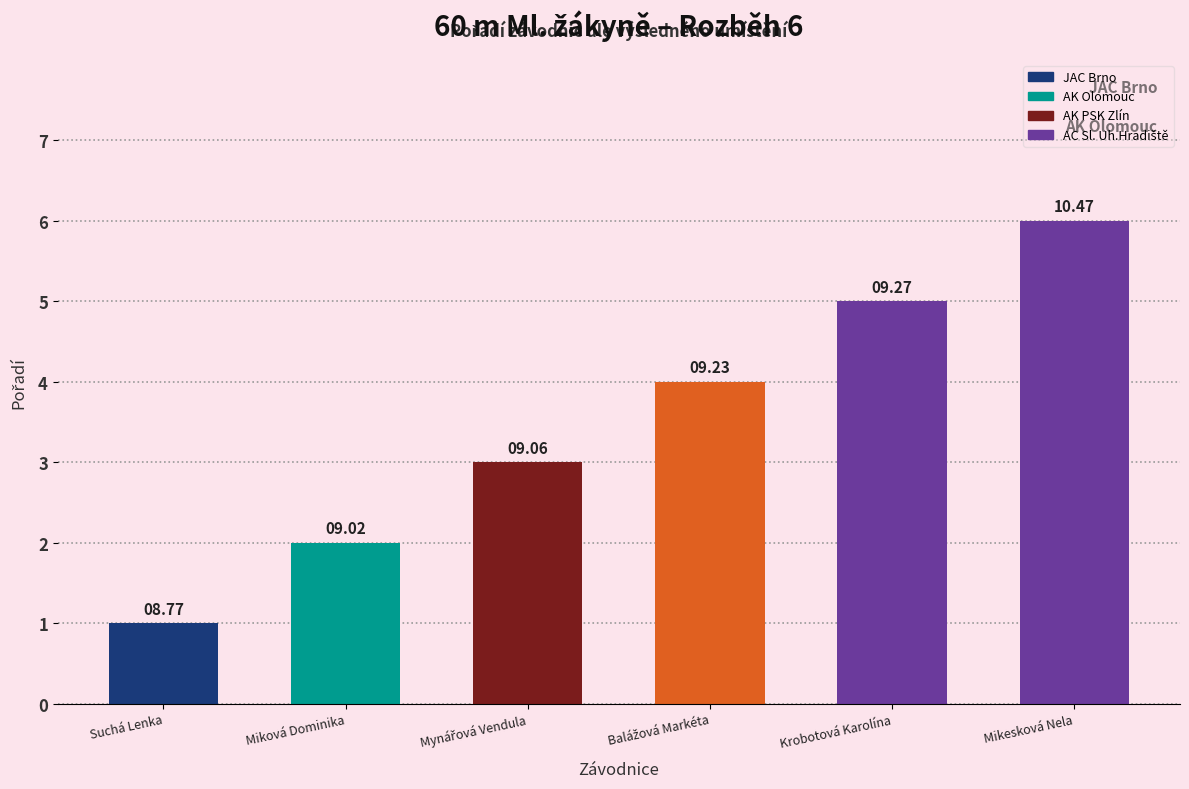

Are the bars horizontal?

No